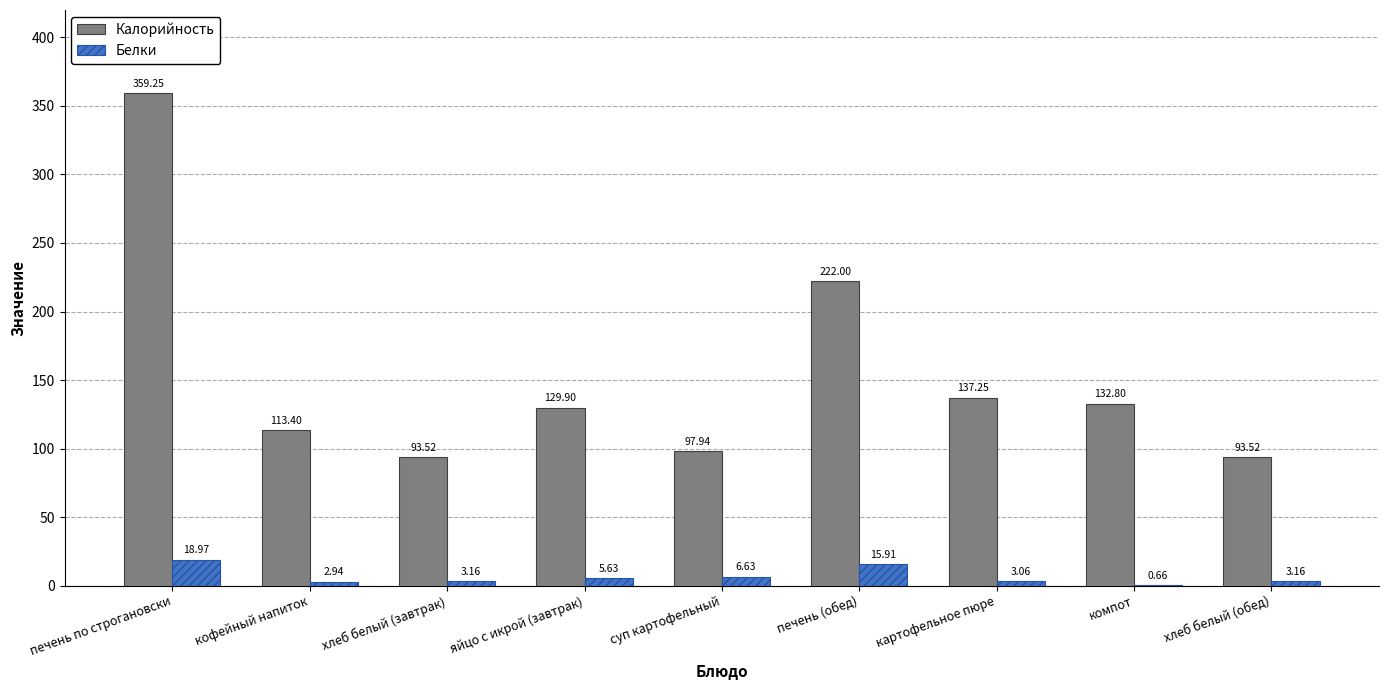

Is the value of Белки at хлеб белый (завтрак) greater than the value of Калорийность at суп картофельный?

No